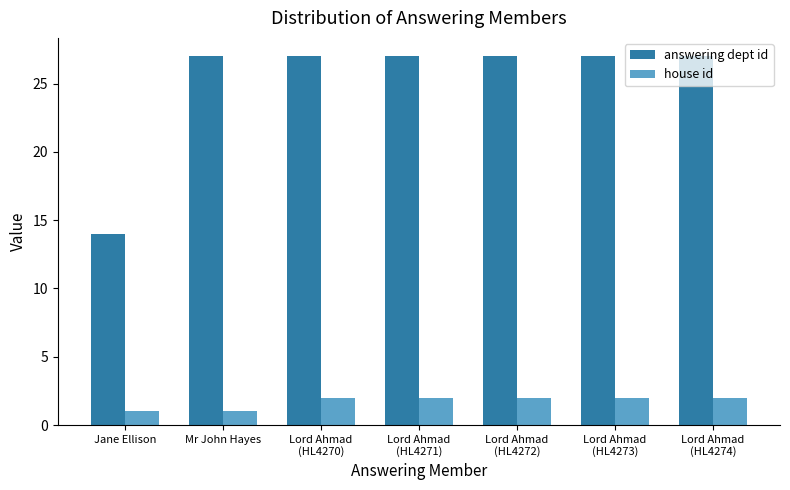

How many series are shown in this chart?

2